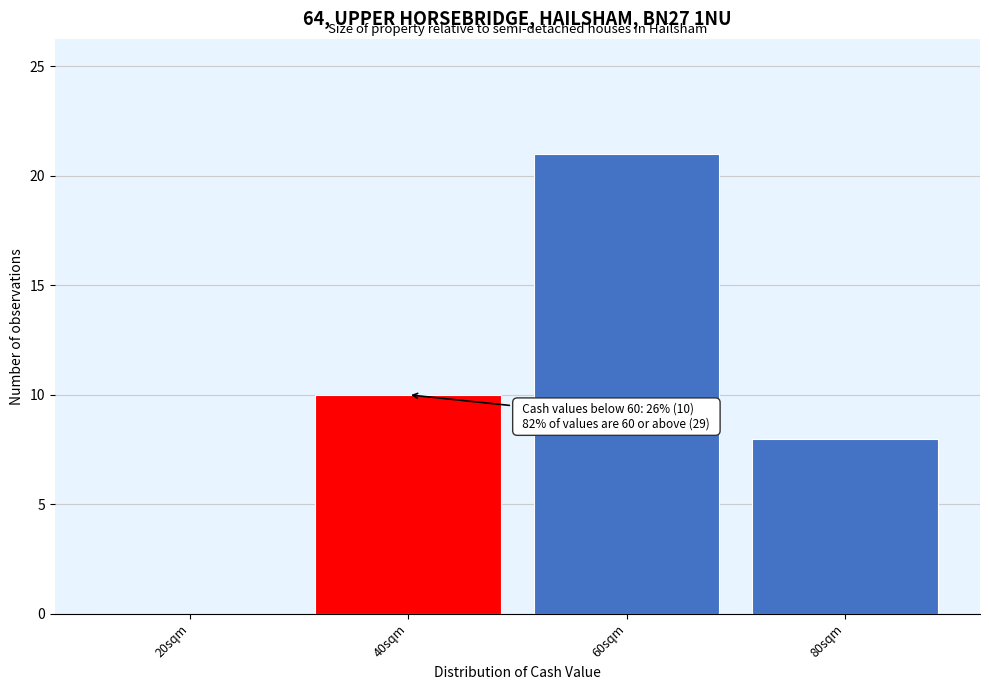

Reading right to left, transcribe all the data shown in this chart.

80sqm=8	60sqm=21	40sqm=10	20sqm=0